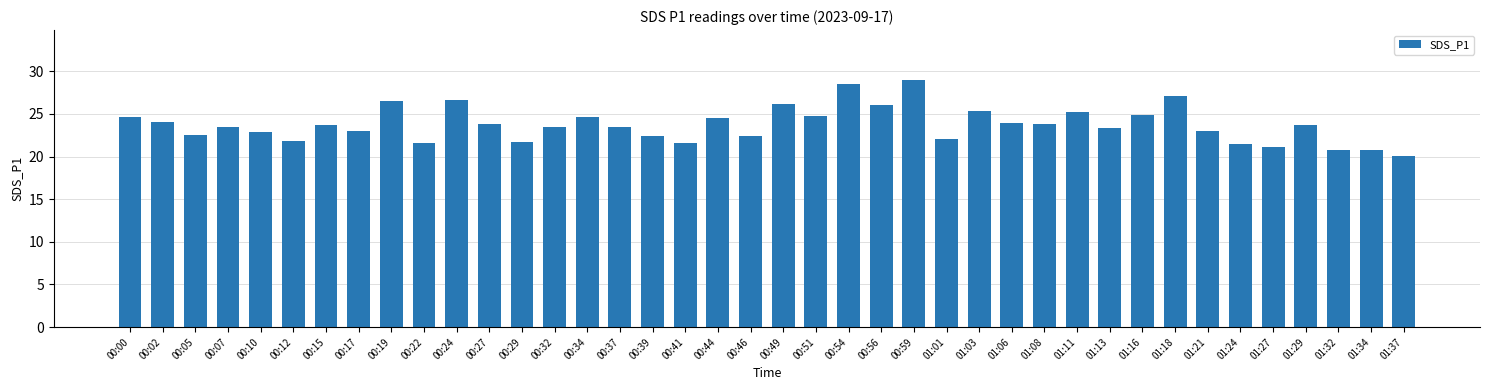

What is the greatest value displayed?

29.0